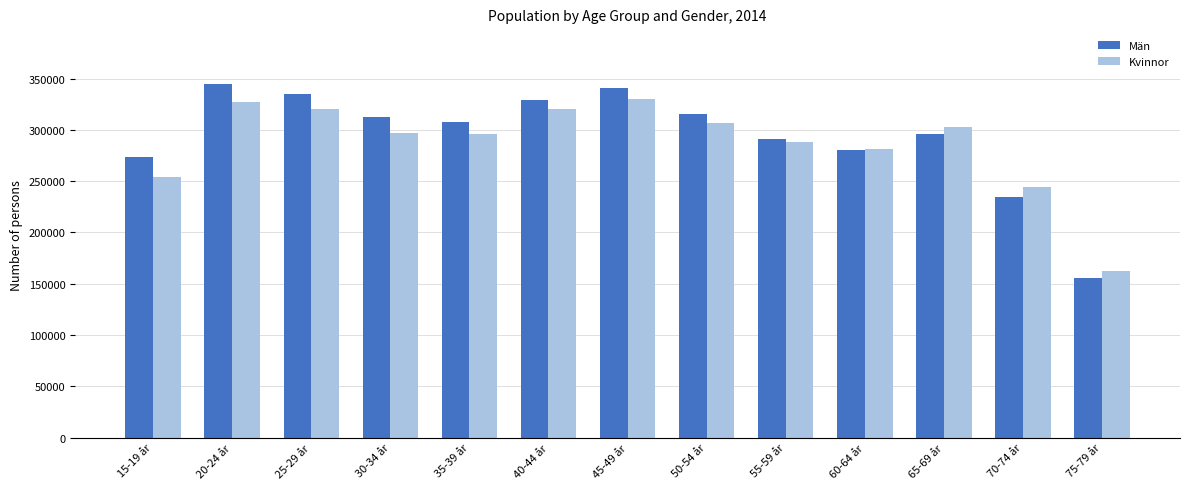

Which category has the lowest value in the Män series?

75-79 år